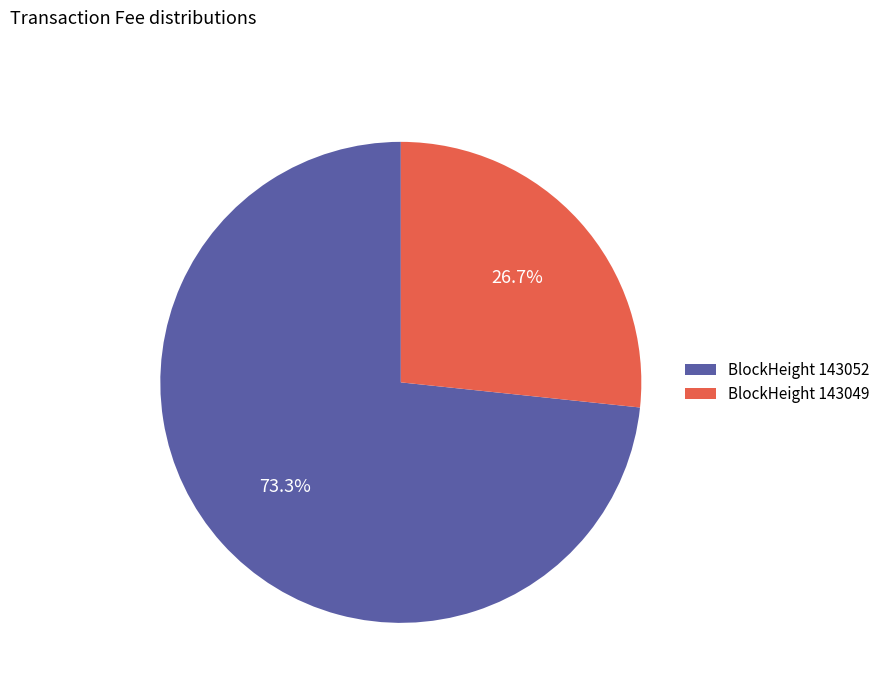

What is the smallest slice in the pie chart?

BlockHeight 143049